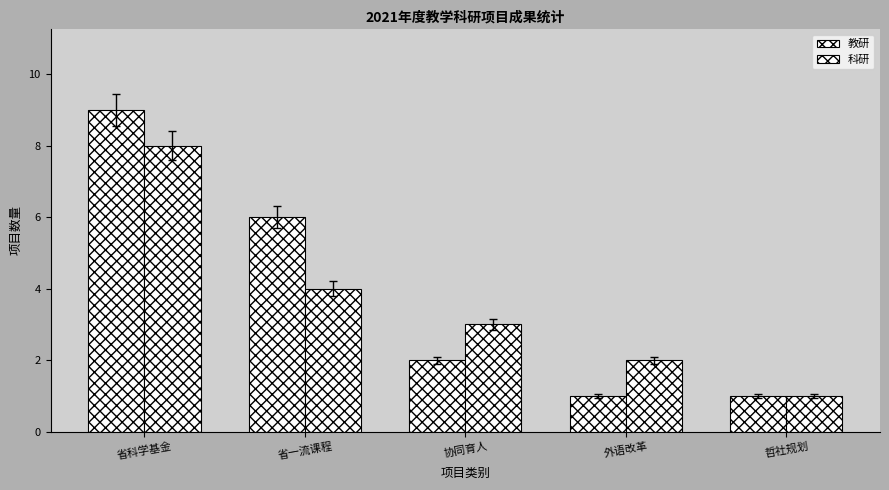

Which series has the largest total across all categories?

教研